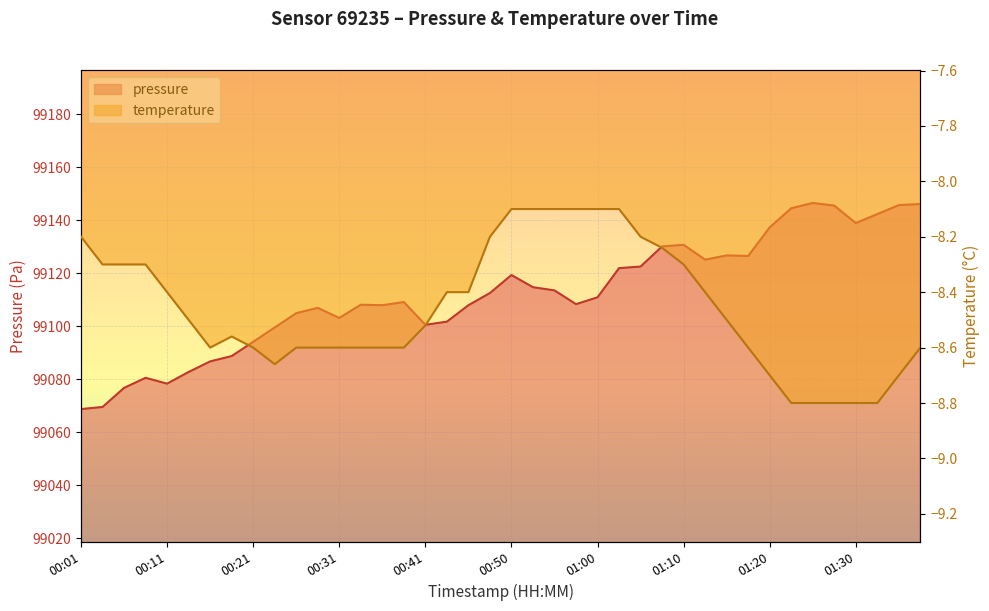

Is it true that pressure equals 131001.5 at 00:16?

False